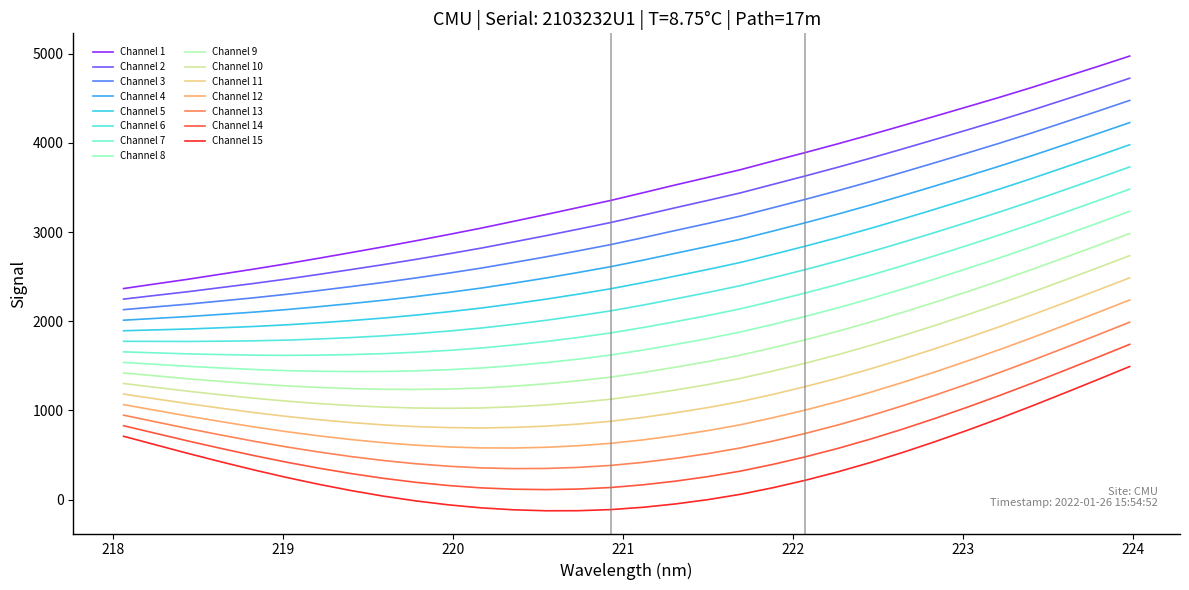

What is the maximum value shown in the chart?

4972.7